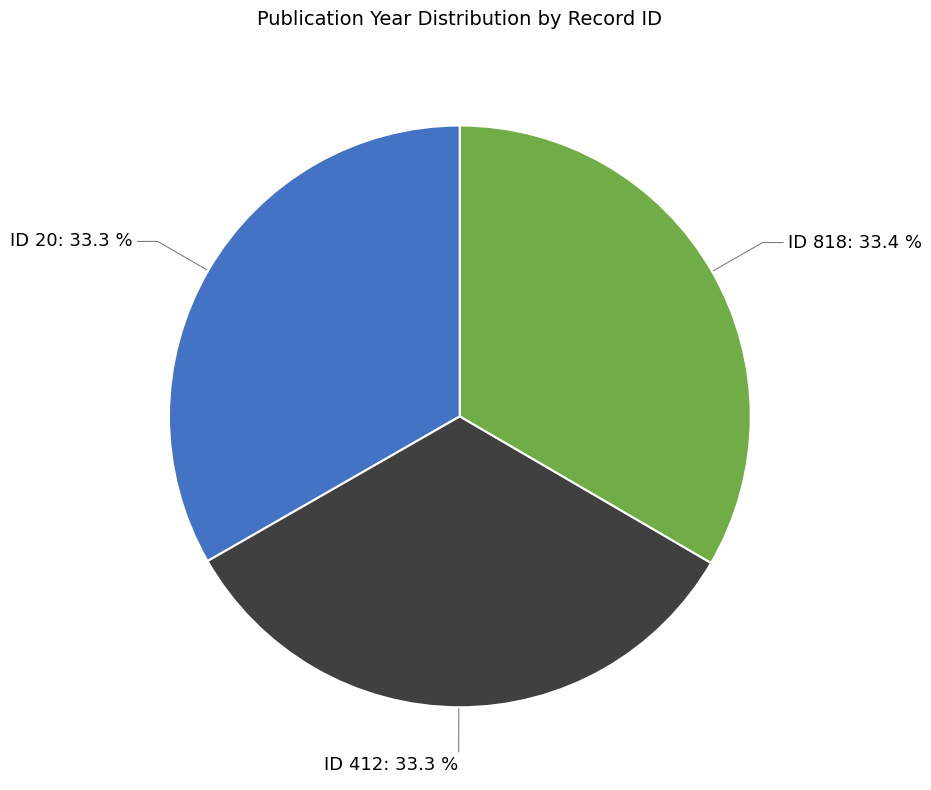

What portion of the pie excludes ID 20: 33.3 %?

66.7%